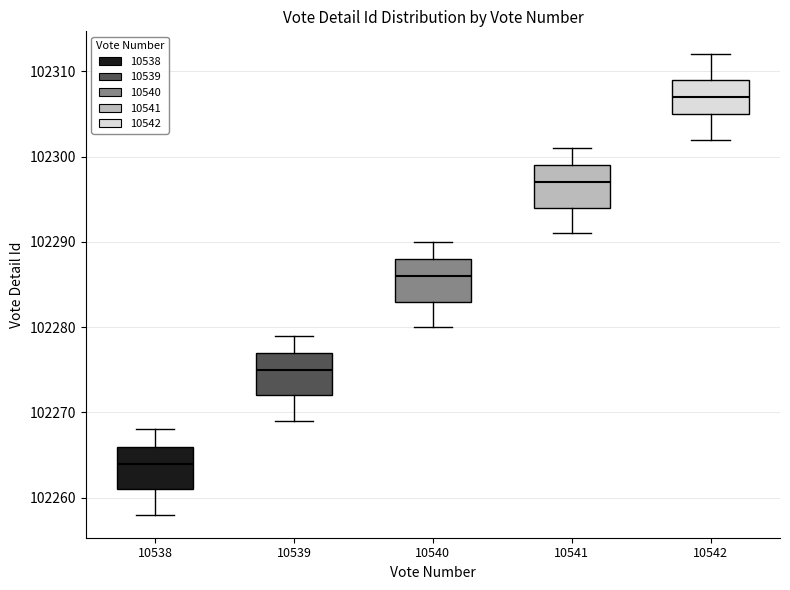

Which box has the highest median line?

10542